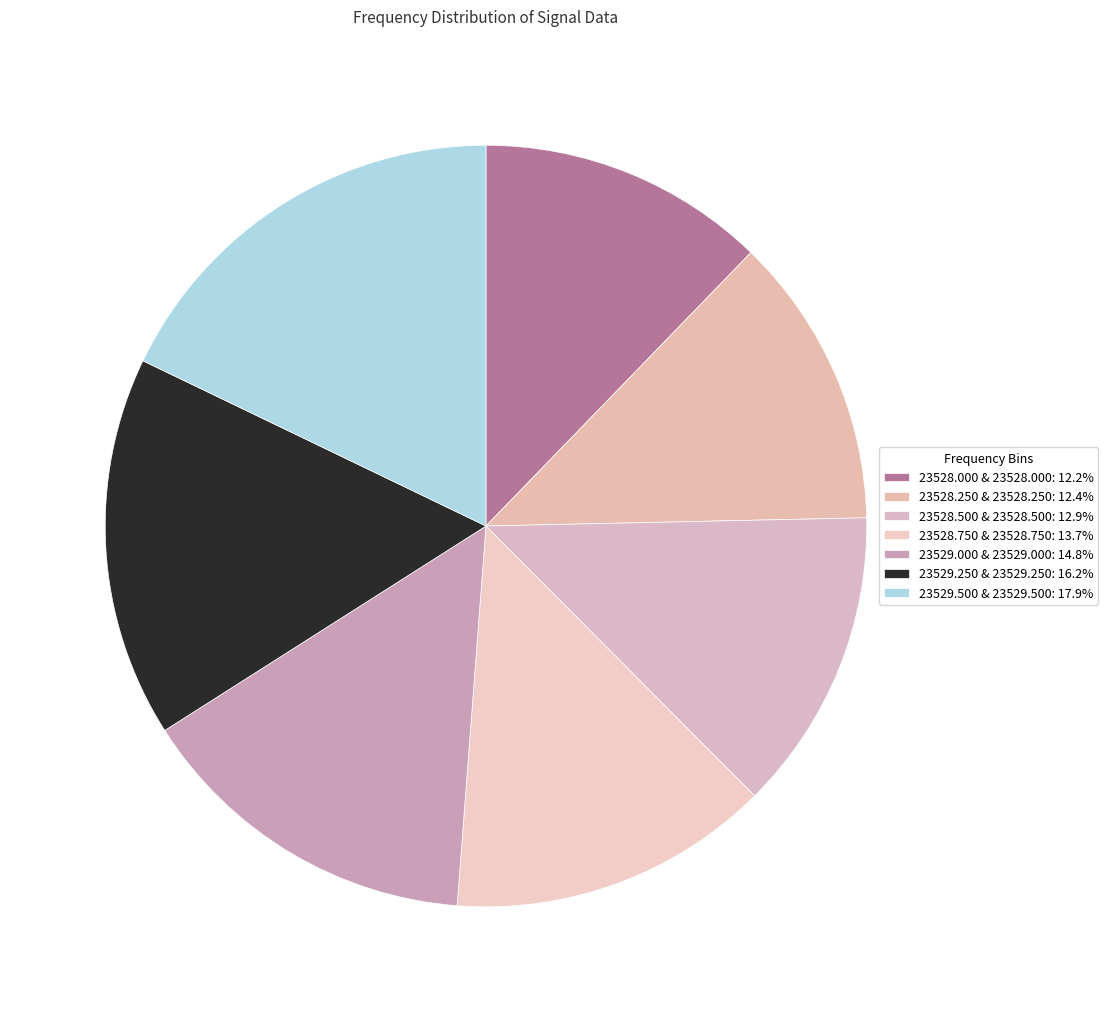

How many slices are in this pie chart?

7